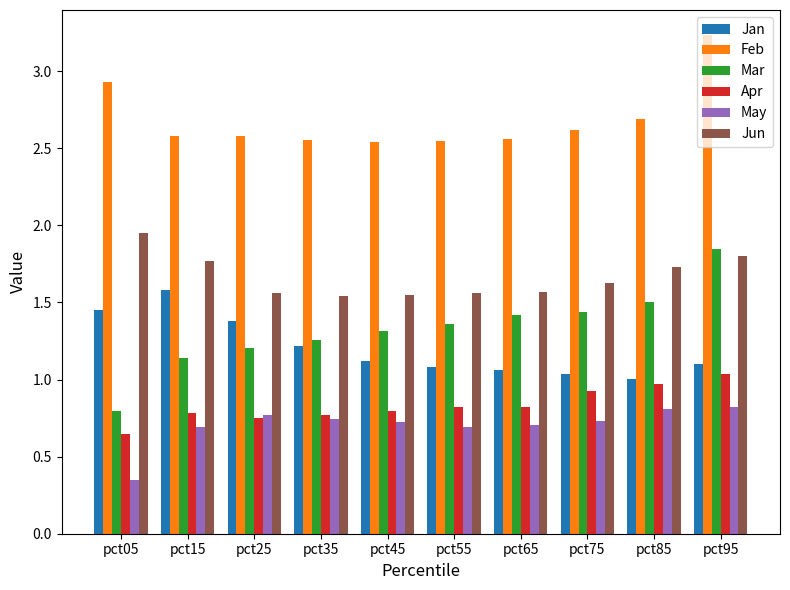

Which category has the highest value in the Feb series?

pct95